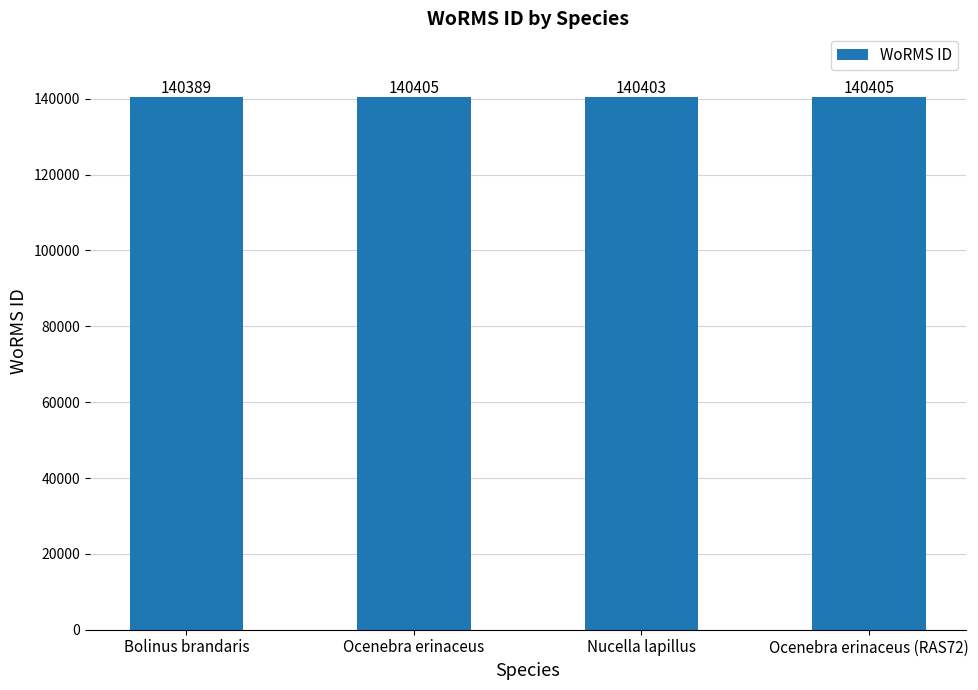

Reading left to right, list all the values displayed in this chart.

140389	140405	140403	140405